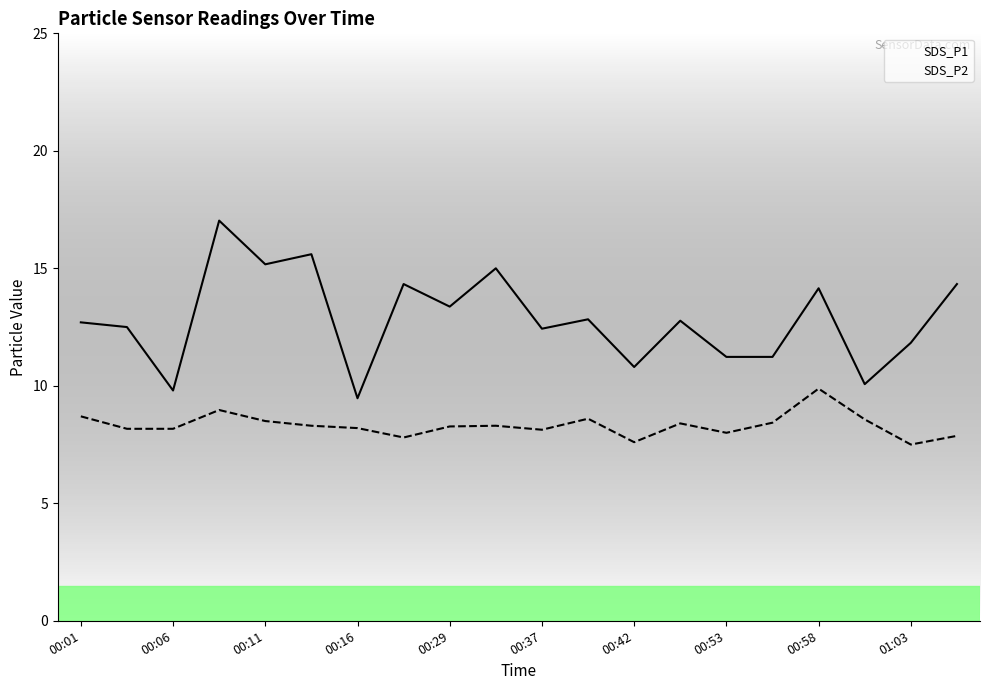

What is the value of the SDS_P1 point at the 13th from the left?

10.8